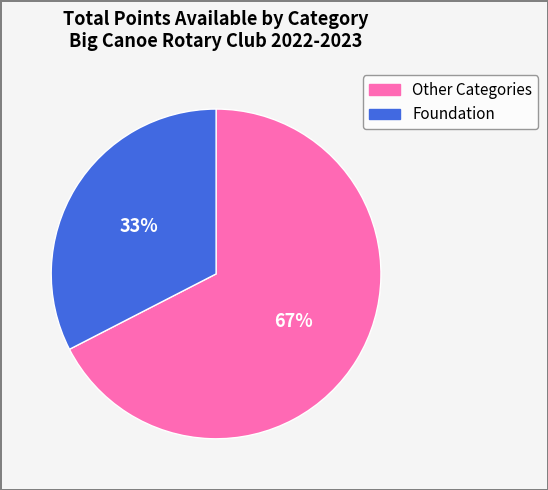

Is there any slice that represents more than half of the pie?

Yes